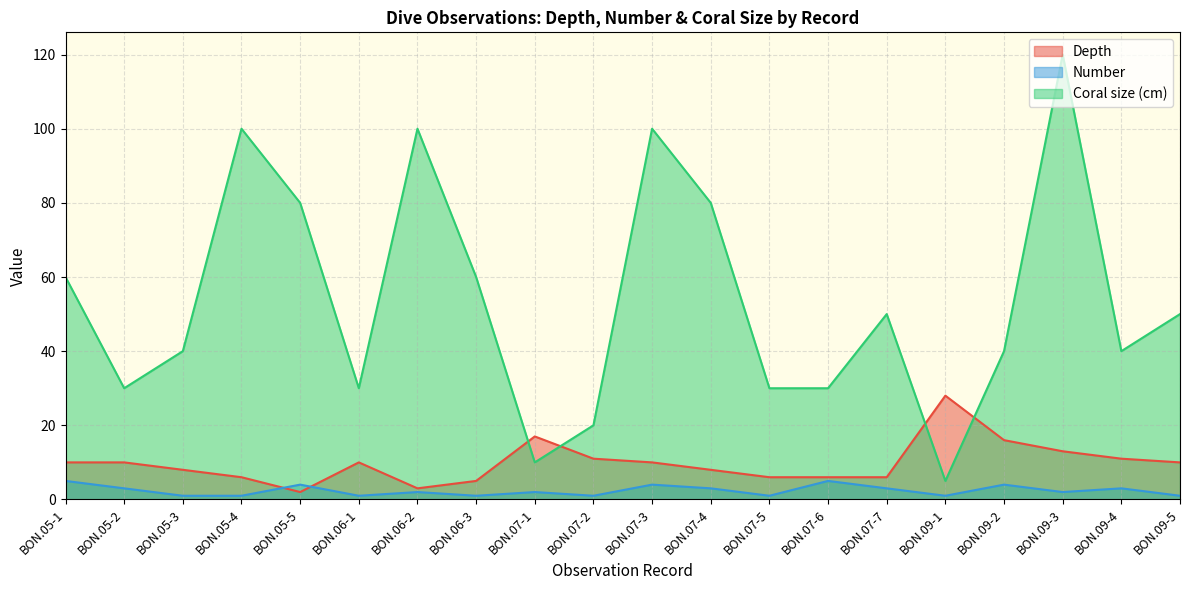

Which has a higher value, BON.09-5 or BON.06-2?

BON.09-5